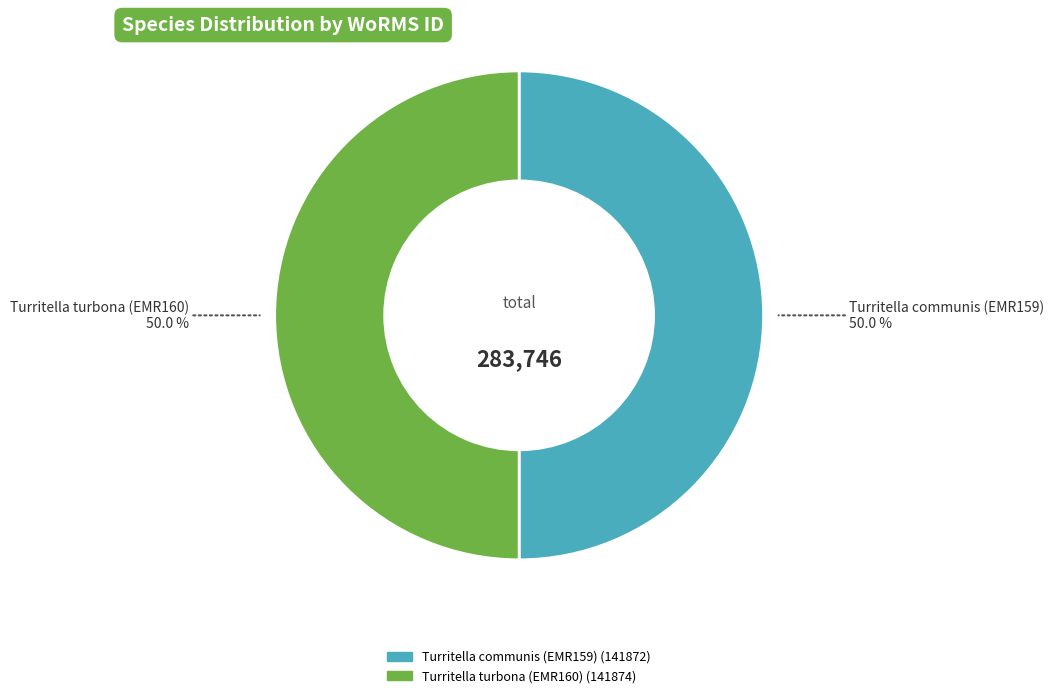

How many segments does this pie chart have?

2